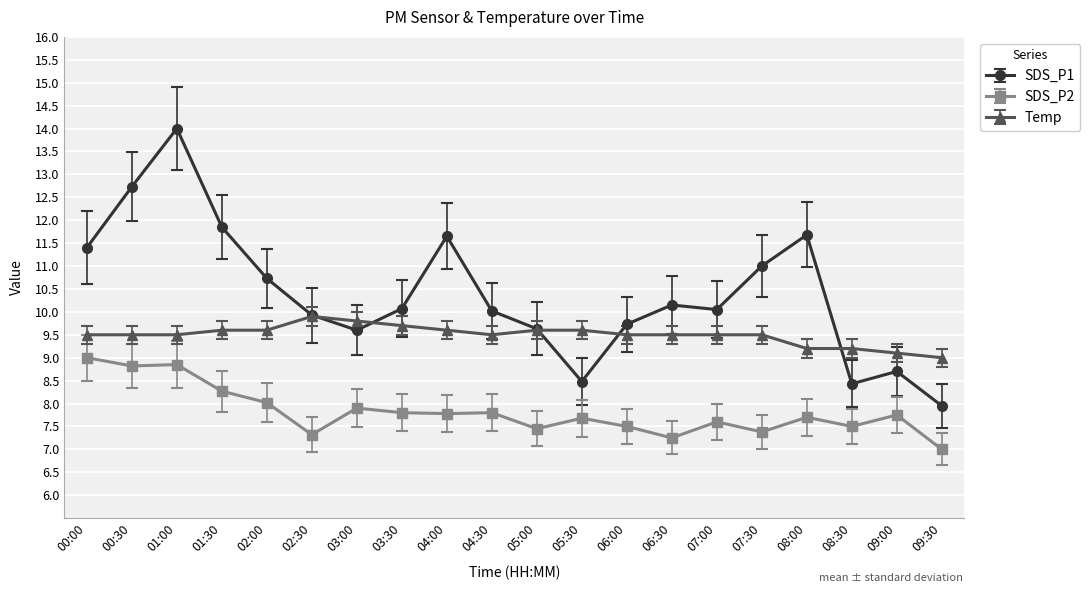

Which series changed the most between 06:30 and 09:30?

SDS_P1